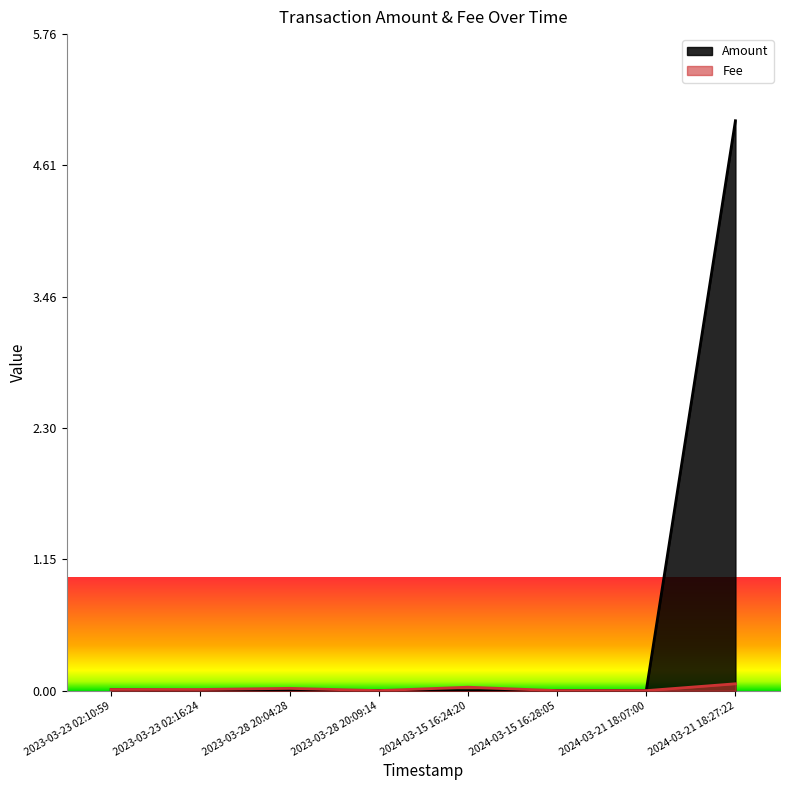

What position from the right is 2023-03-23 02:10:59?

8